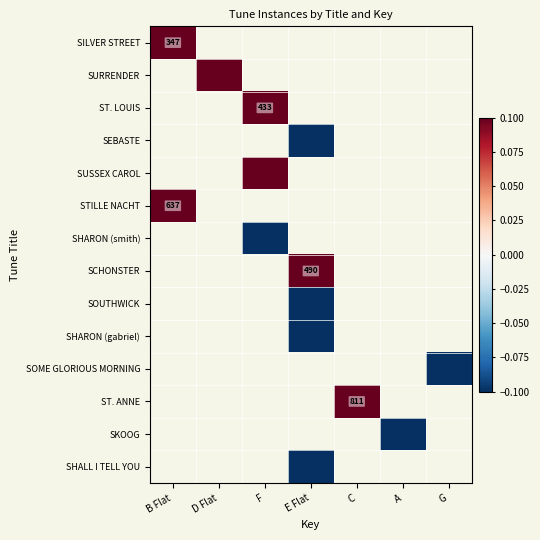

True or false: SOME GLORIOUS MORNING has a value of -0.2 at G.

False